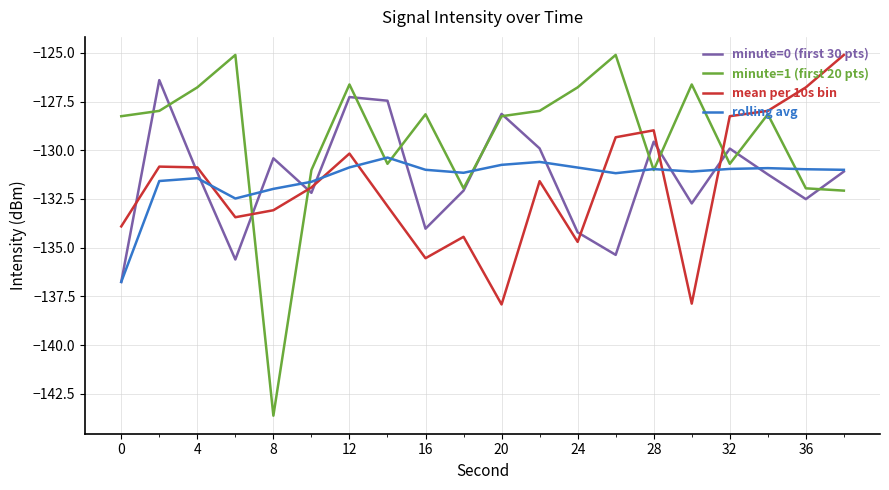

What is the average value of the minute=1 (first 20 pts) series?

-129.4